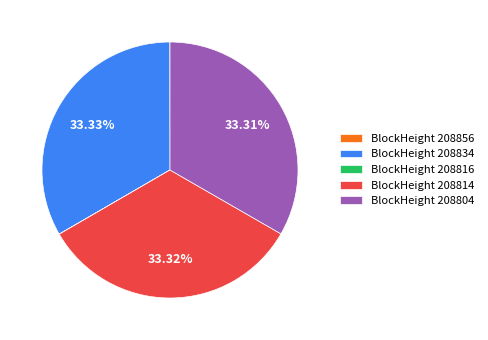

Approximately how many times larger is the value at BlockHeight 208804 compared to BlockHeight 208834?

1.0